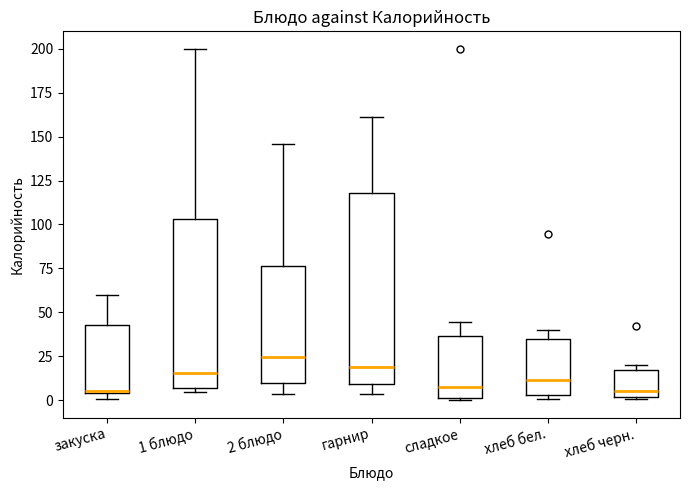

Which box is the tallest, from its lower edge to its upper edge?

гарнир